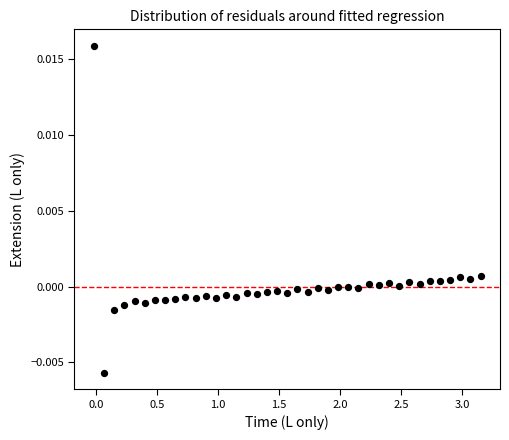

What is the range of X values (max minus min)?

3.2